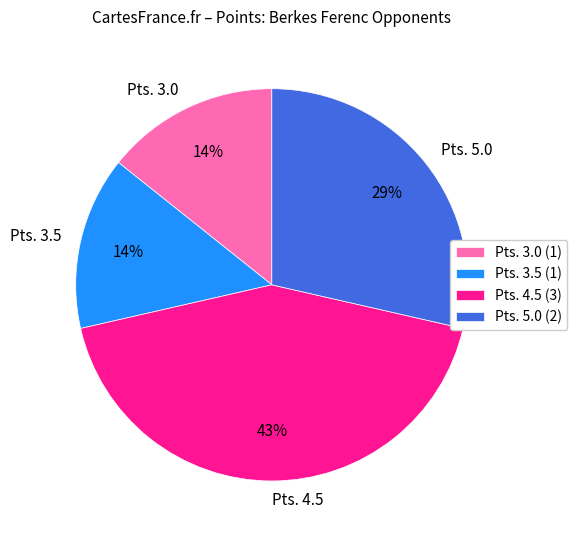

Combined, do Pts. 4.5 and Pts. 5.0 account for over 50%?

Yes